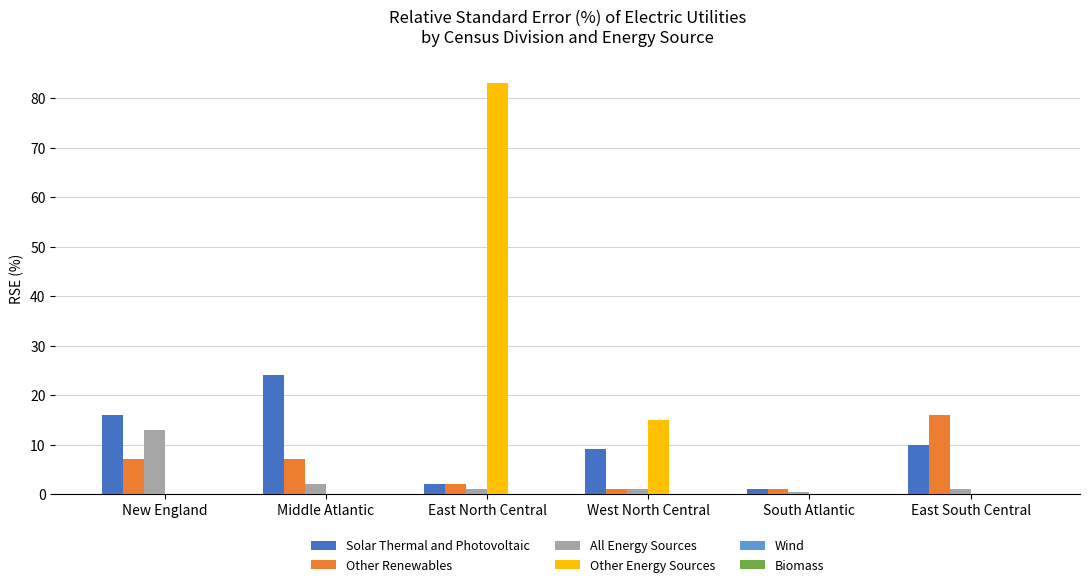

At which label does Other Renewables reach its peak?

East South Central